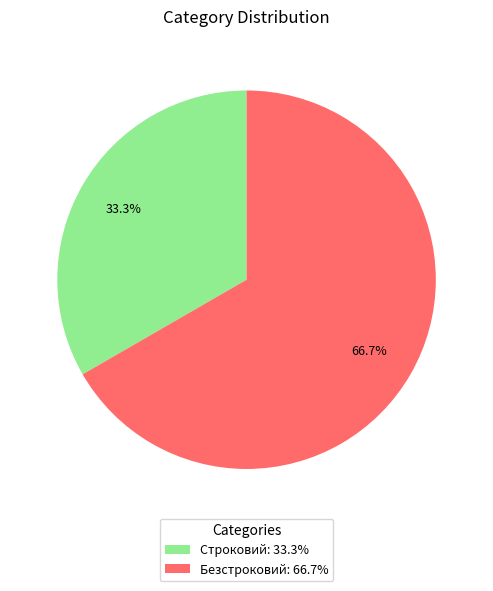

Approximately how many times larger is the value at Безстроковий compared to Строковий?

2.0